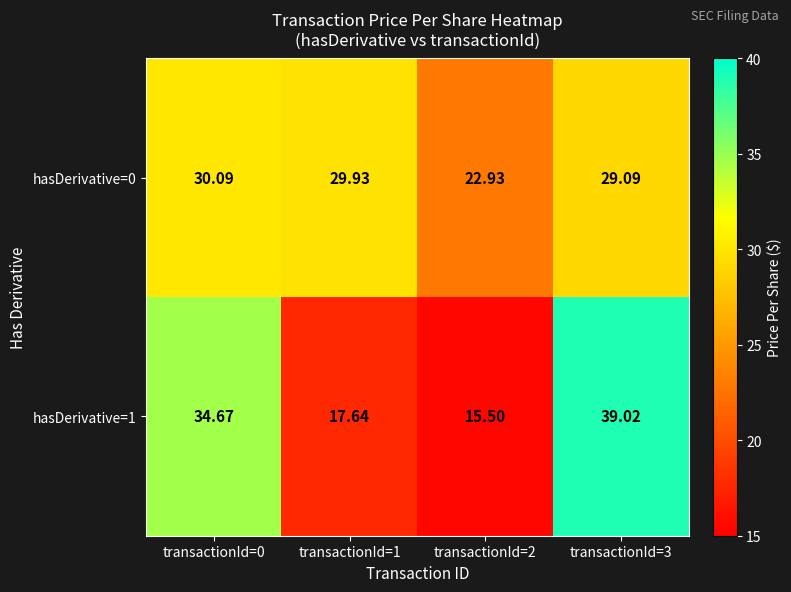

Is the value of hasDerivative=0 at transactionId=1 greater than the value of hasDerivative=1 at transactionId=0?

No